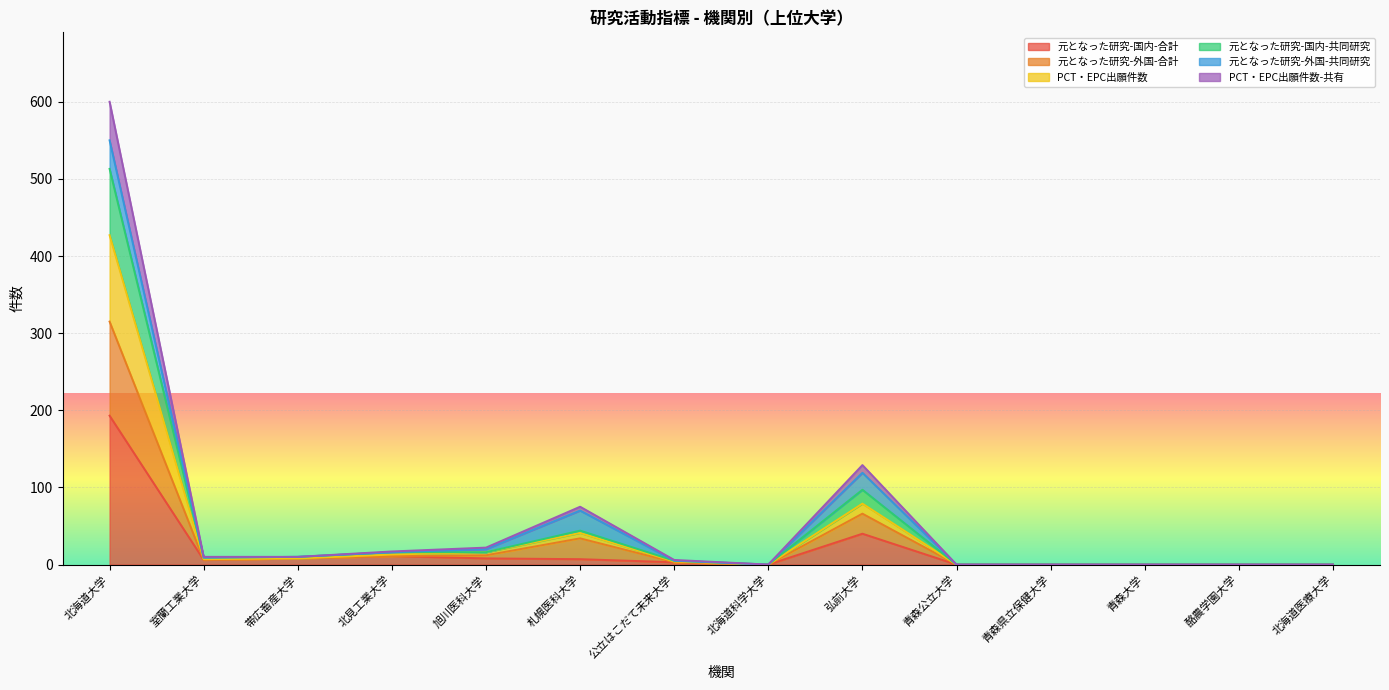

True or false: 元となった研究-国内-合計 has a value of 0 at 北海道医療大学.

True